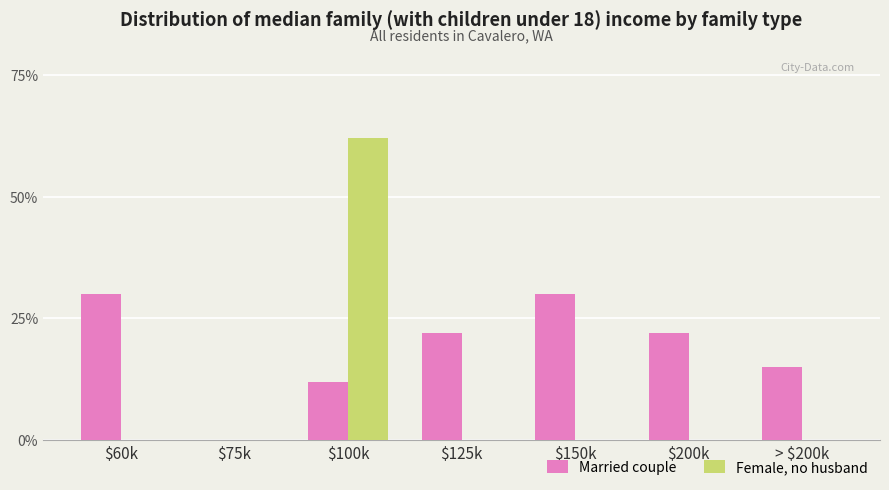

Reading left to right, extract all data points from this chart.

Married couple: 0.3	0.0	0.1	0.2	0.3	0.2	0.1
Female, no husband: 0.0	0.0	0.6	0.0	0.0	0.0	0.0